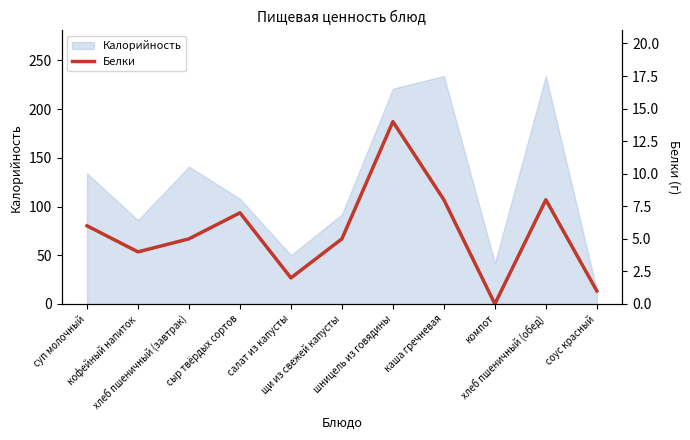

What is the maximum value for Калорийность?

234